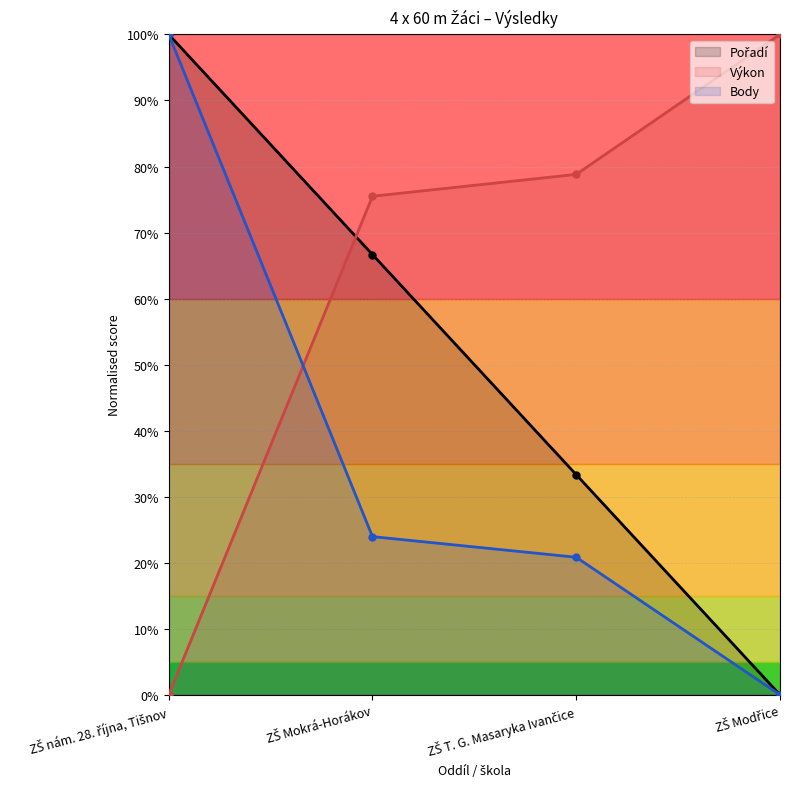

The Pořadí series shows 0.7 at ZŠ Mokrá-Horákov. True or false?

True